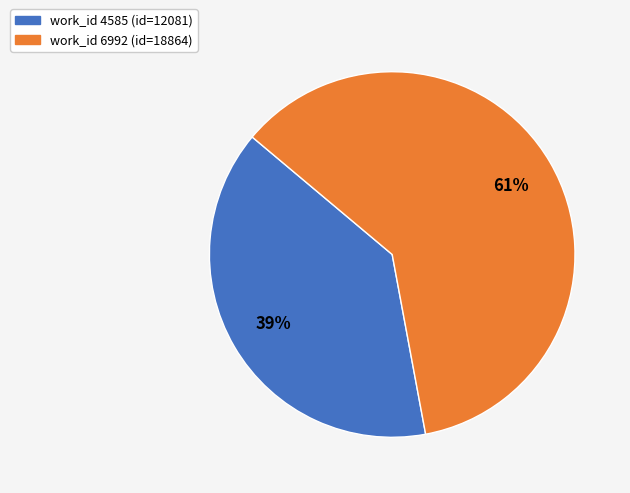

To the nearest percent, what is the difference between the largest and smallest slice percentages?

22%